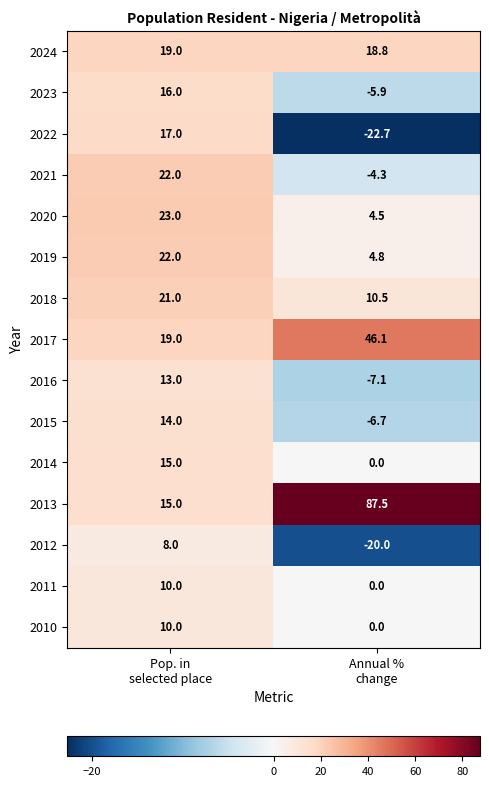

Count the number of data series in this chart.

15